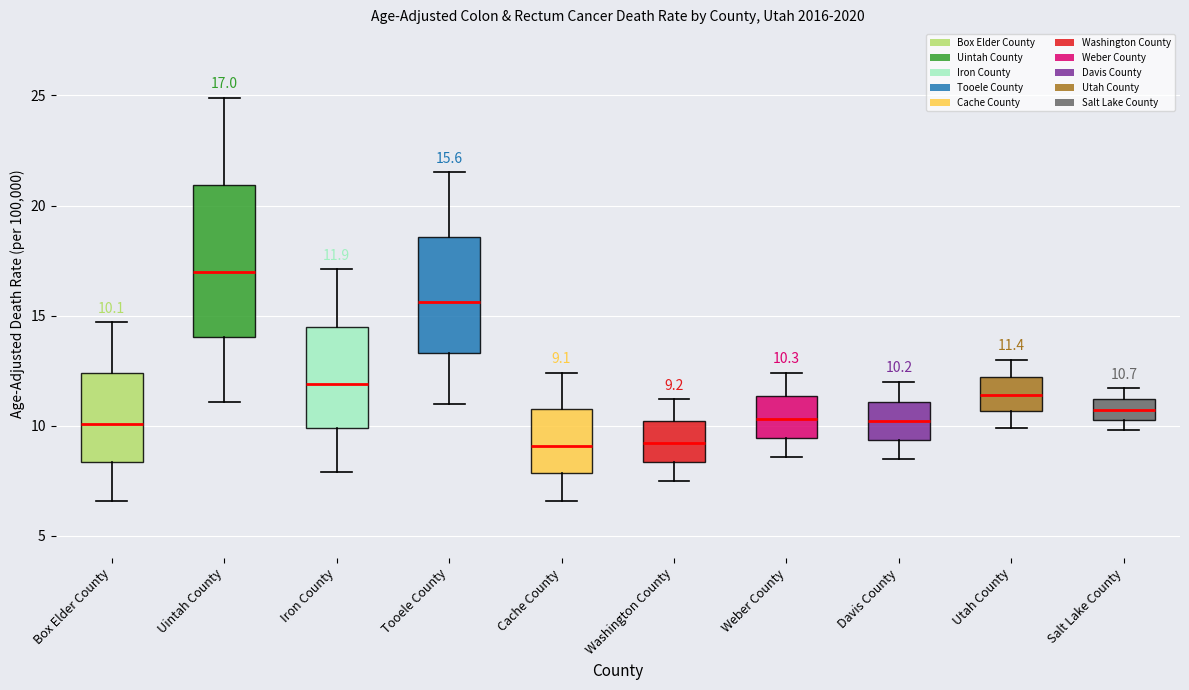

Comparing the boxes themselves (not the whiskers), which one is the tallest?

Uintah County